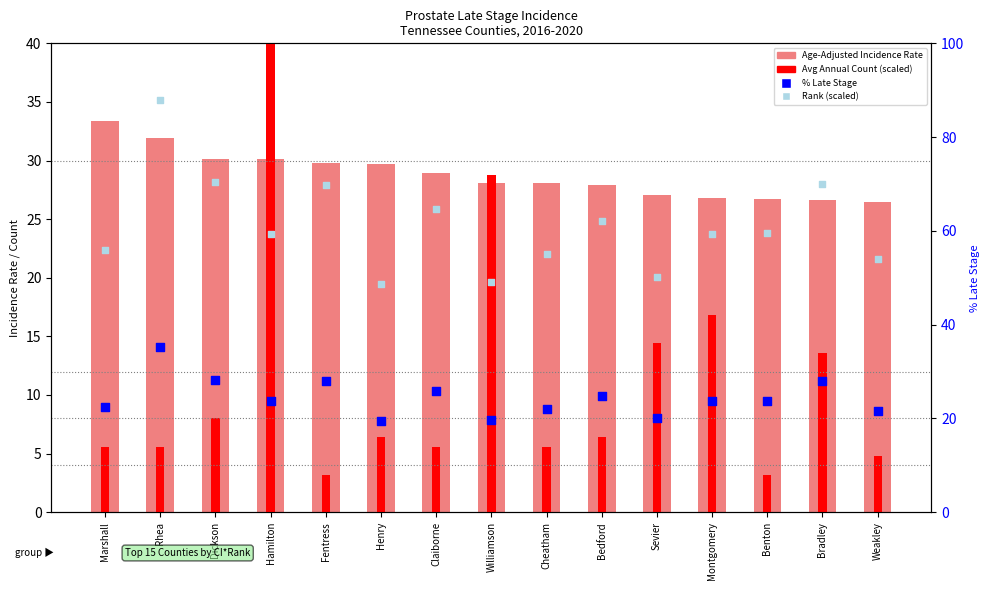

At how many categories does at least one series exceed 22?

15